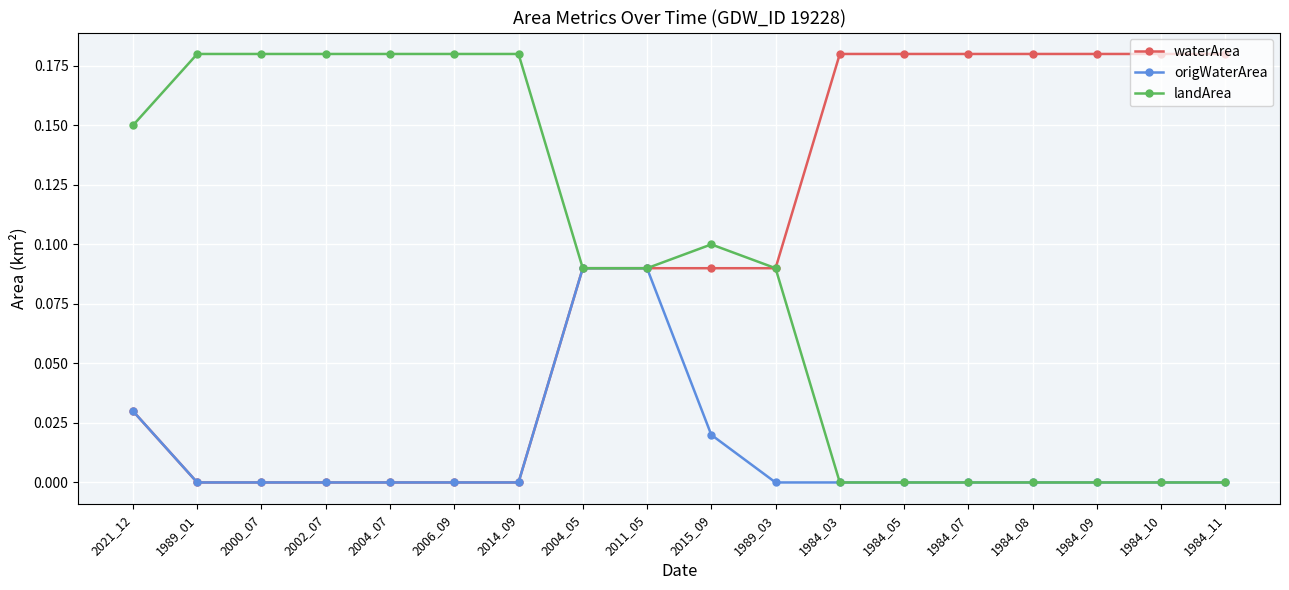

What is the label of the 3rd point from the right?

1984_09